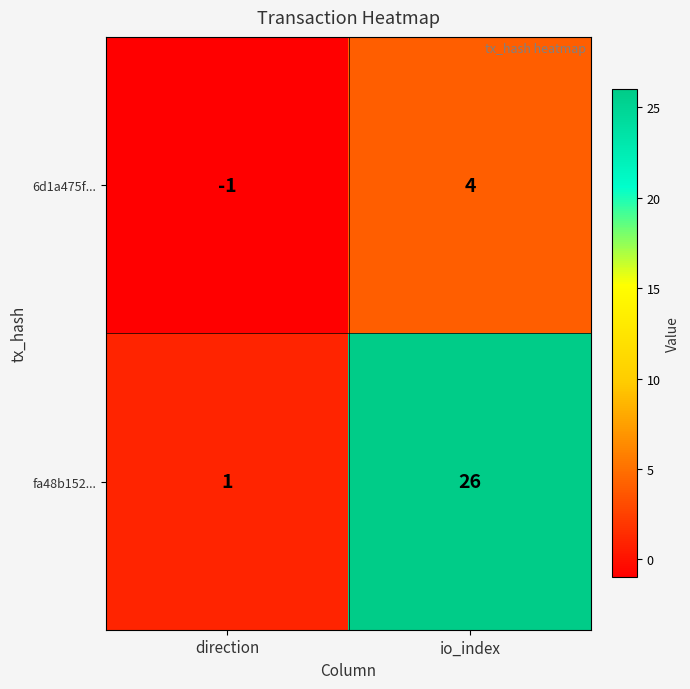

Reading left to right, what are all the values shown in this chart?

6d1a475f...: direction=-1	io_index=4
fa48b152...: direction=1	io_index=26